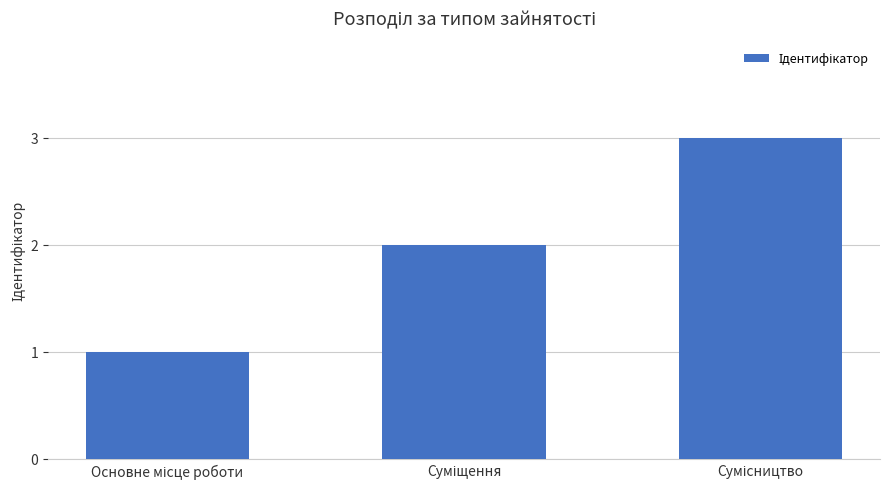

What is the average value?

2